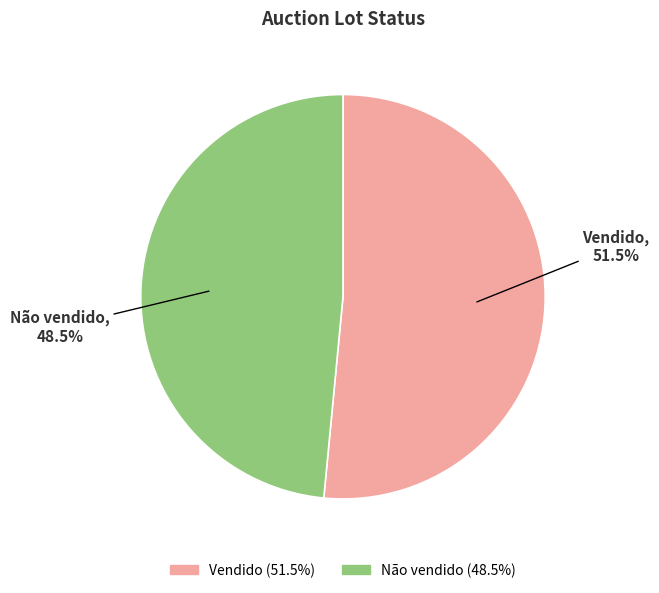

What is the ratio of the value at Vendido to the value at Não vendido?

1.1